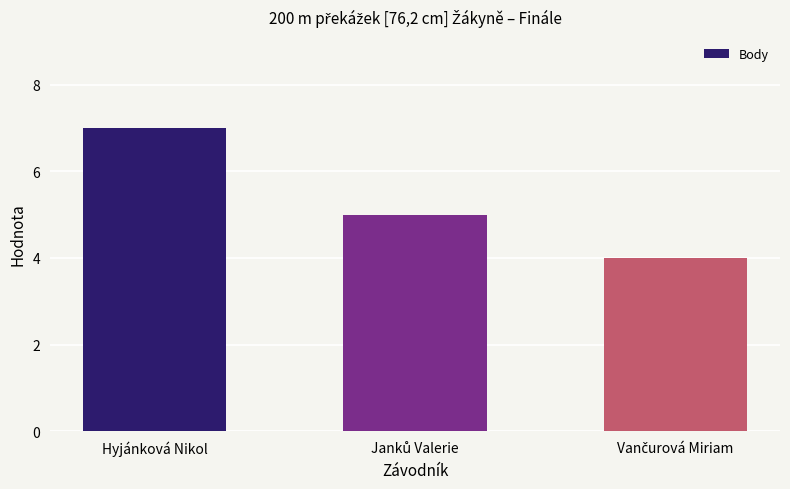

What is the difference between the maximum and minimum values?

3